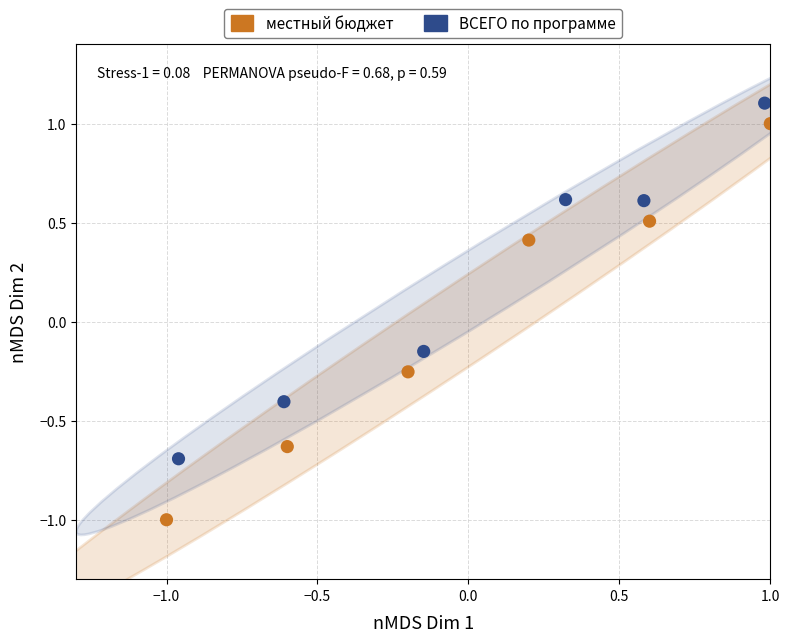

Which series has the largest Y range (max minus min)?

местный бюджет